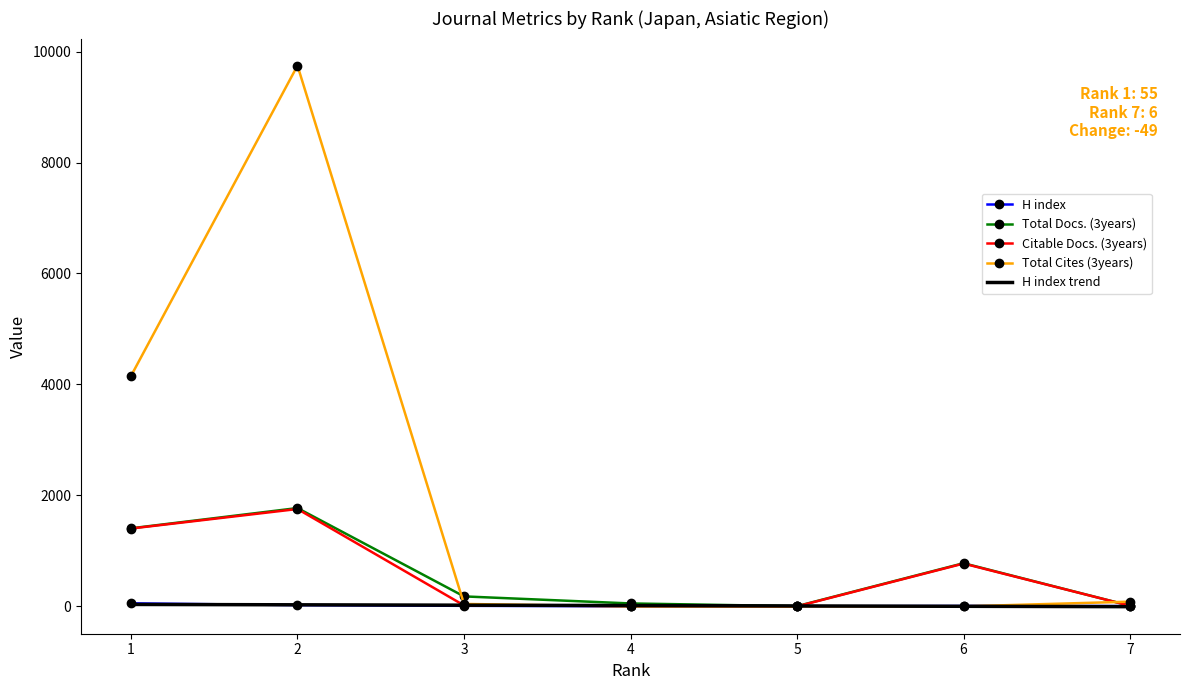

Which category has the lowest value in the Total Docs. (3years) series?

5